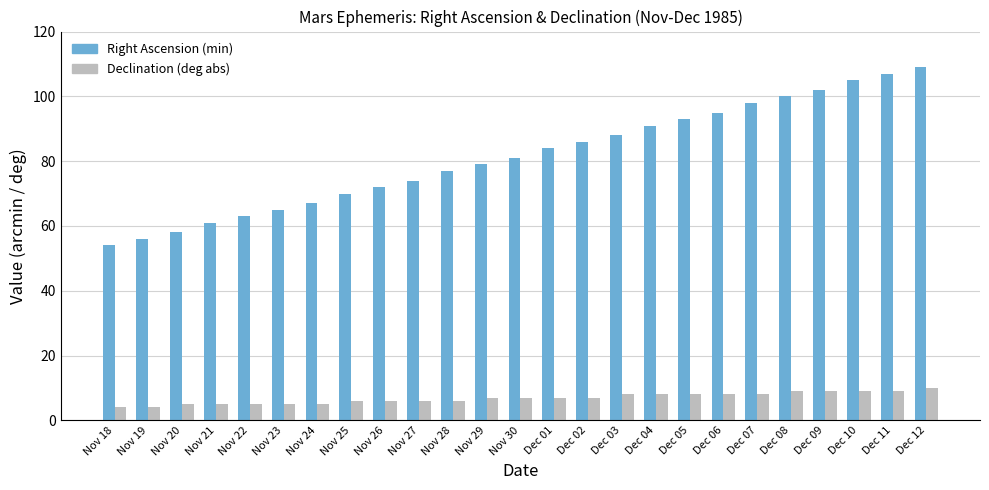

Reading left to right, transcribe all the data shown in this chart.

Right Ascension (min): 54	56	58	61	63	65	67	70	72	74	77	79	81	84	86	88	91	93	95	98	100	102	105	107	109
Declination (deg abs): 4	4	5	5	5	5	5	6	6	6	6	7	7	7	7	8	8	8	8	8	9	9	9	9	10